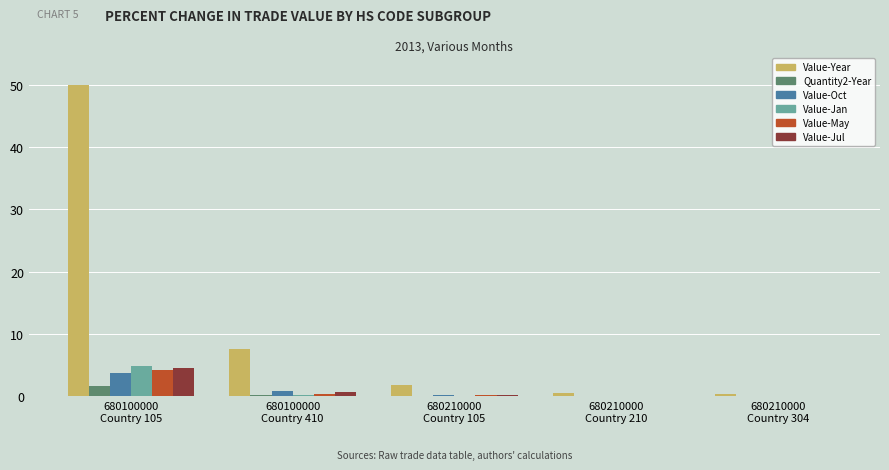

Count the number of data series in this chart.

6